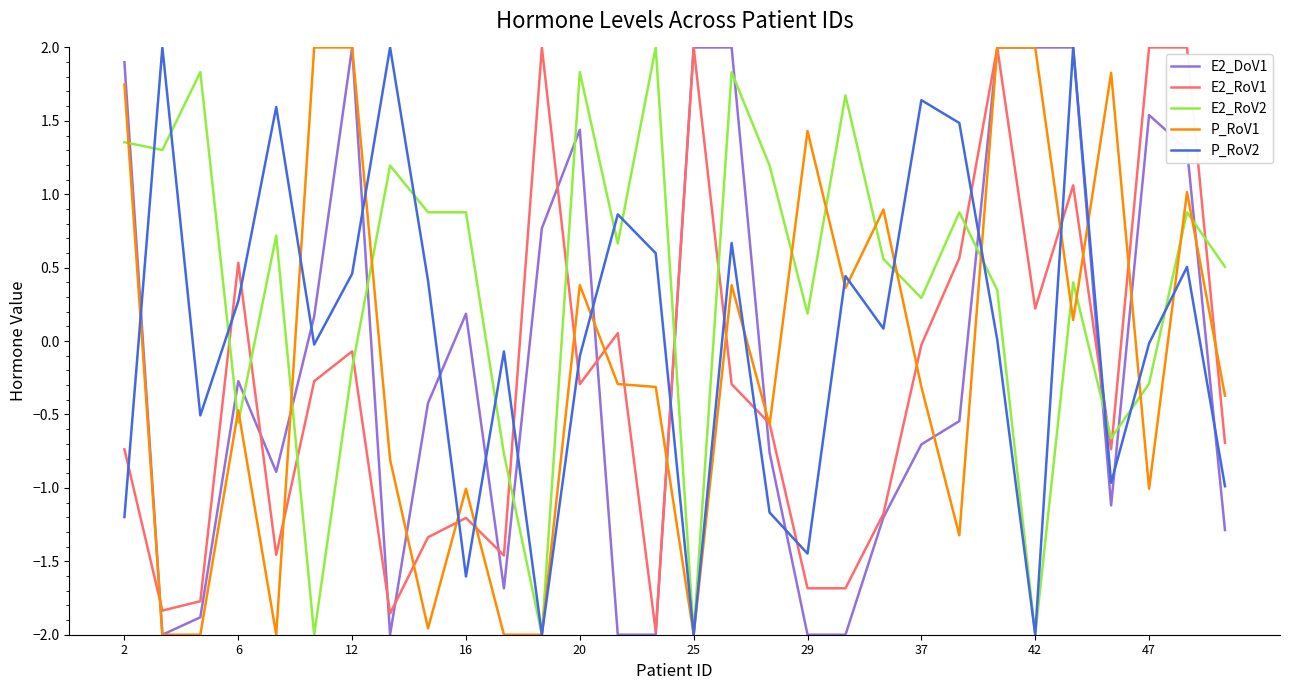

How many values in E2_RoV2 are below zero?

9